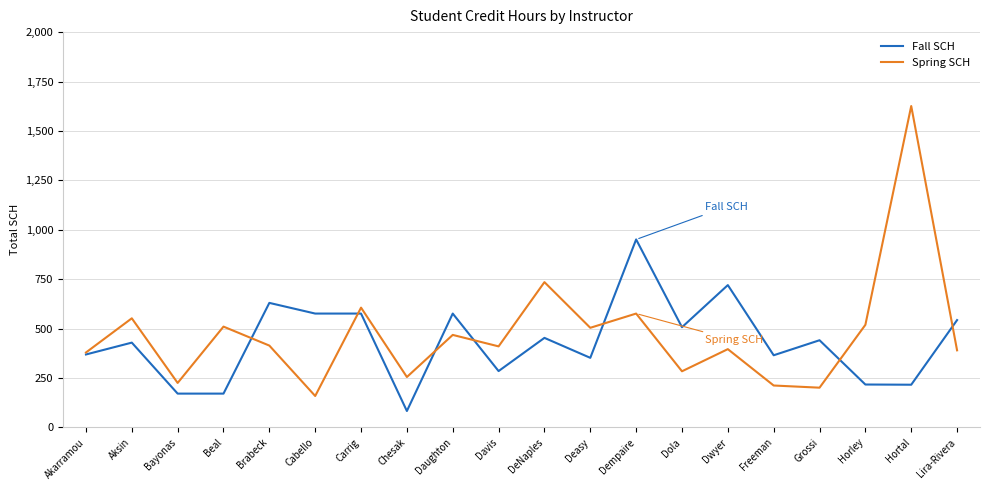

True or false: Fall SCH has a value of 576 at Cabello.

True